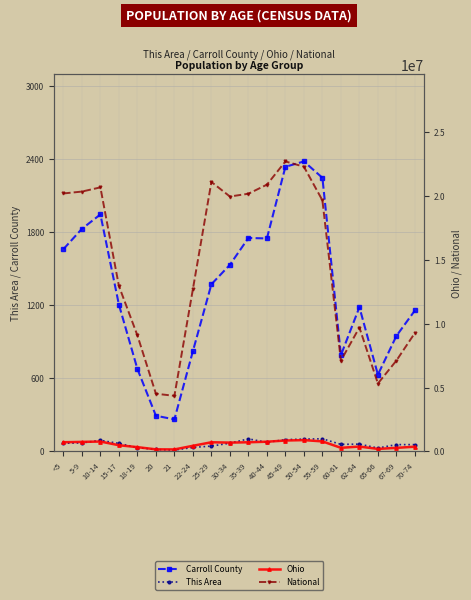

What is the approximate value of Carroll County at 62-64?

1184